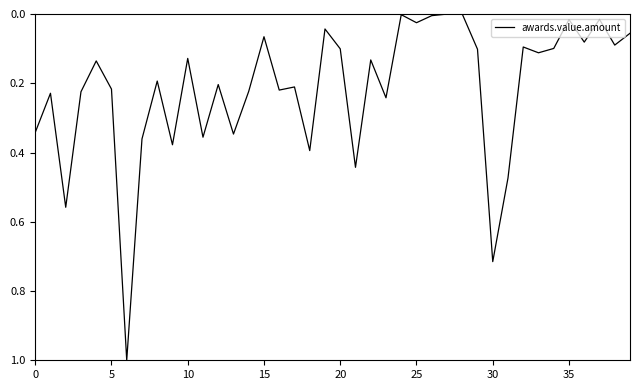

What is the maximum value shown in the chart?

1.0